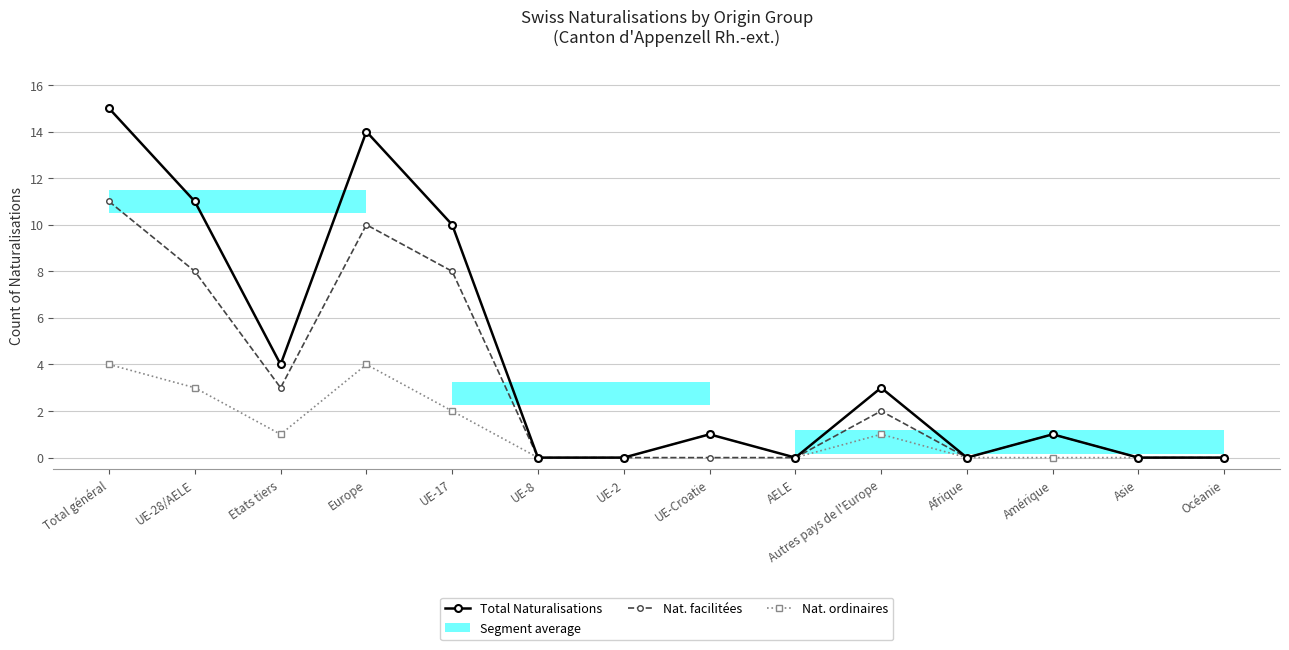

Does the chart display data point markers on the line(s)?

Yes